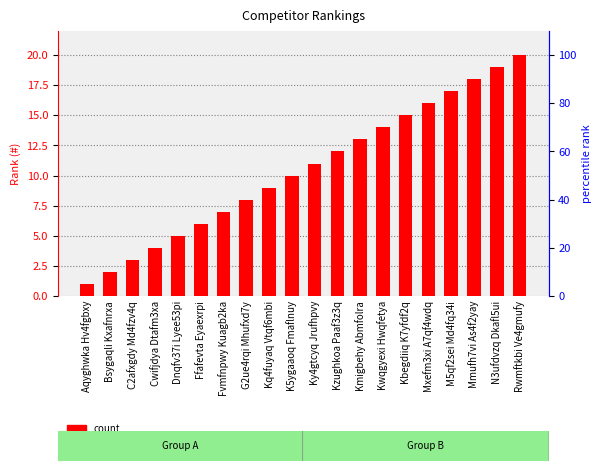

What is the value of the 17th bar from the left?

17